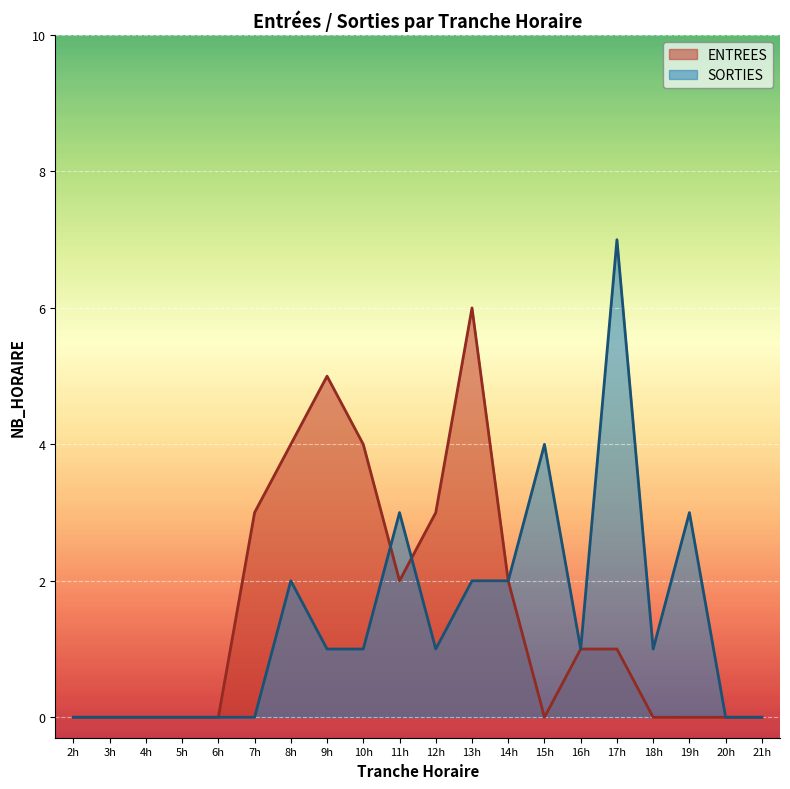

What is the total value across all series at 17h?

8